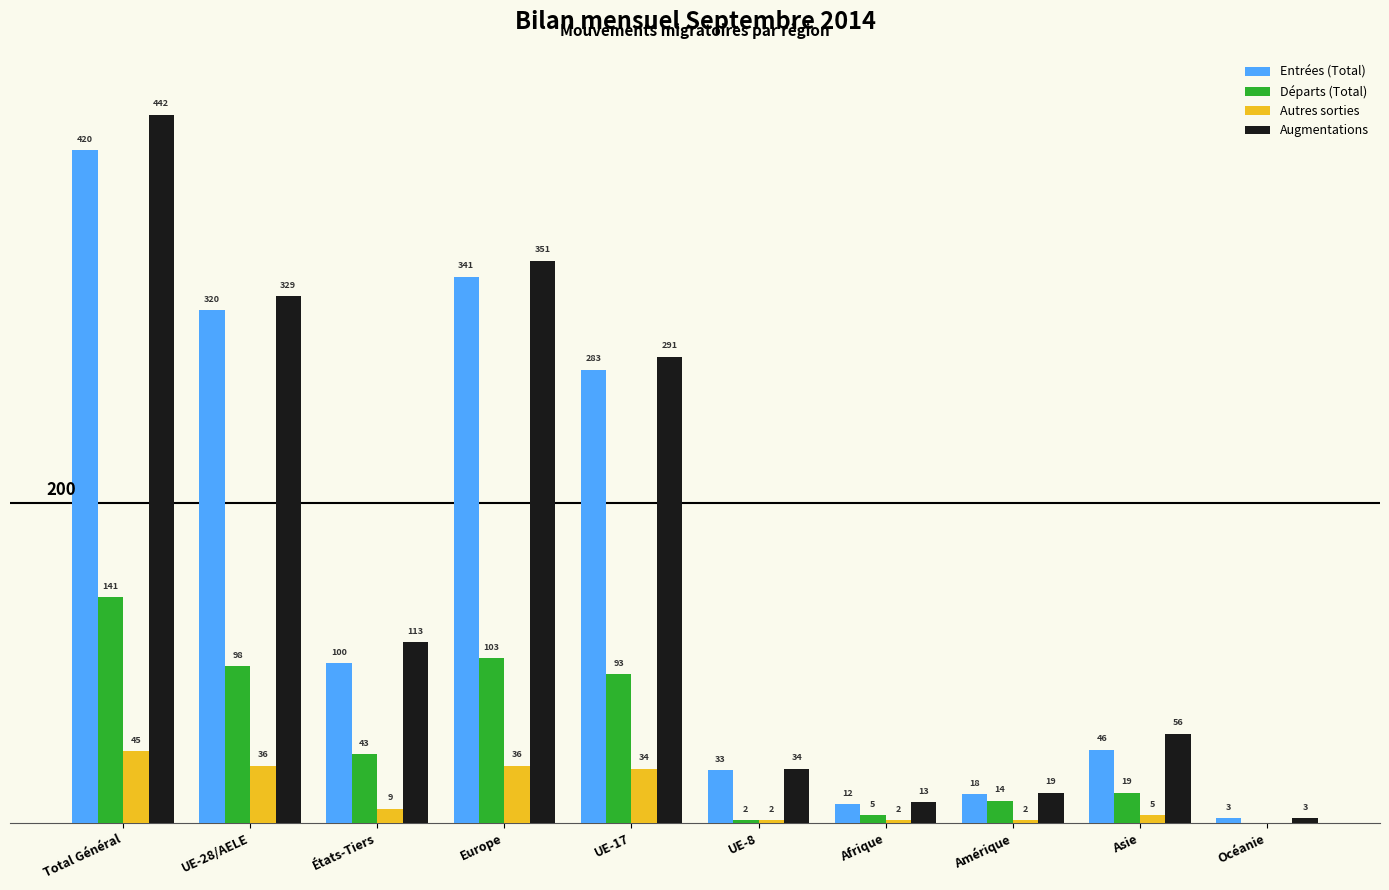

Between États-Tiers and UE-17, which series saw the biggest shift?

Entrées (Total)